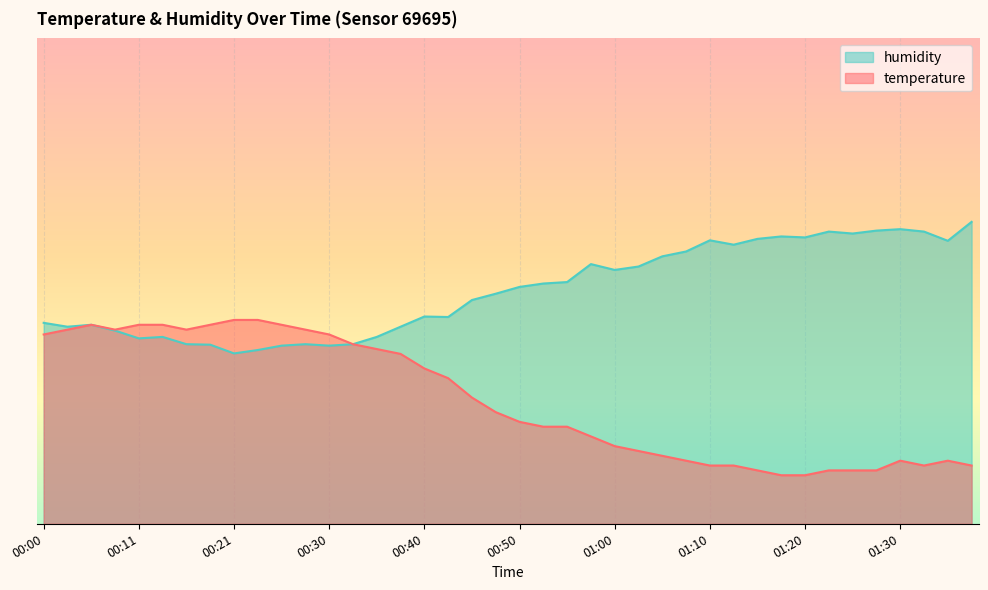

Reading left to right, extract all data points from this chart.

temperature: 00:00=39.0	00:03=40.0	00:06=41.0	00:08=40.0	00:11=41.0	00:13=41.0	00:16=40.0	00:18=41.0	00:21=42.0	00:23=42.0	00:25=41.0	00:28=40.0	00:30=39.0	00:33=37.0	00:35=36.0	00:38=35.0	00:40=32.0	00:43=30.0	00:45=26.0	00:48=23.0	00:50=21.0	00:53=20.0	00:55=20.0	00:58=18.0	01:00=16.0	01:03=15.0	01:05=14.0	01:07=13.0	01:10=12.0	01:12=12.0	01:15=11.0	01:17=10.0	01:20=10.0	01:22=11.0	01:25=11.0	01:27=11.0	01:30=13.0	01:32=12.0	01:35=13.0	01:37=12.0
humidity: 00:00=41.4	00:03=40.6	00:06=41.0	00:08=39.8	00:11=38.2	00:13=38.5	00:16=37.0	00:18=36.9	00:21=35.1	00:23=35.8	00:25=36.7	00:28=37.0	00:30=36.7	00:33=37.0	00:35=38.5	00:38=40.6	00:40=42.7	00:43=42.6	00:45=46.1	00:48=47.4	00:50=48.8	00:53=49.5	00:55=49.8	00:58=53.5	01:00=52.3	01:03=53.0	01:05=55.1	01:07=56.1	01:10=58.4	01:12=57.5	01:15=58.7	01:17=59.2	01:20=59.0	01:22=60.2	01:25=59.8	01:27=60.4	01:30=60.7	01:32=60.2	01:35=58.3	01:37=62.2